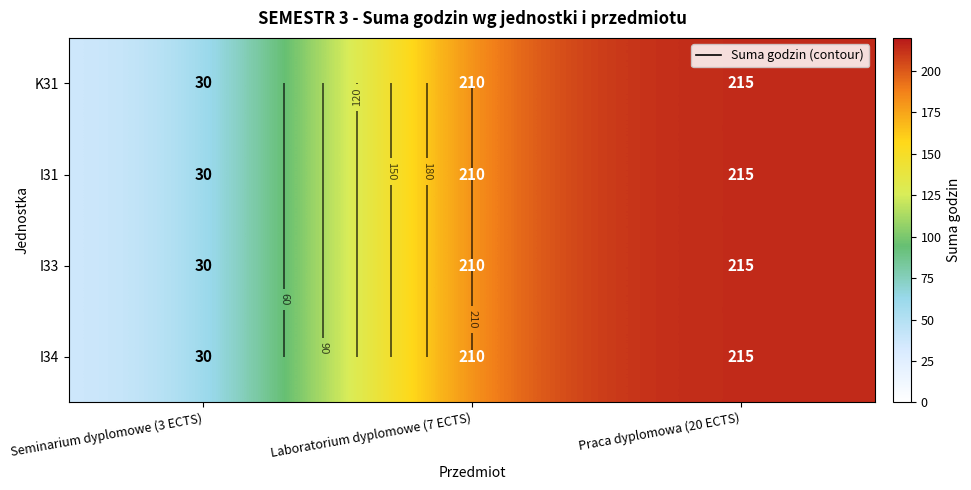

The value of K31 at Laboratorium dyplomowe (7 ECTS) is 210. True or false?

True